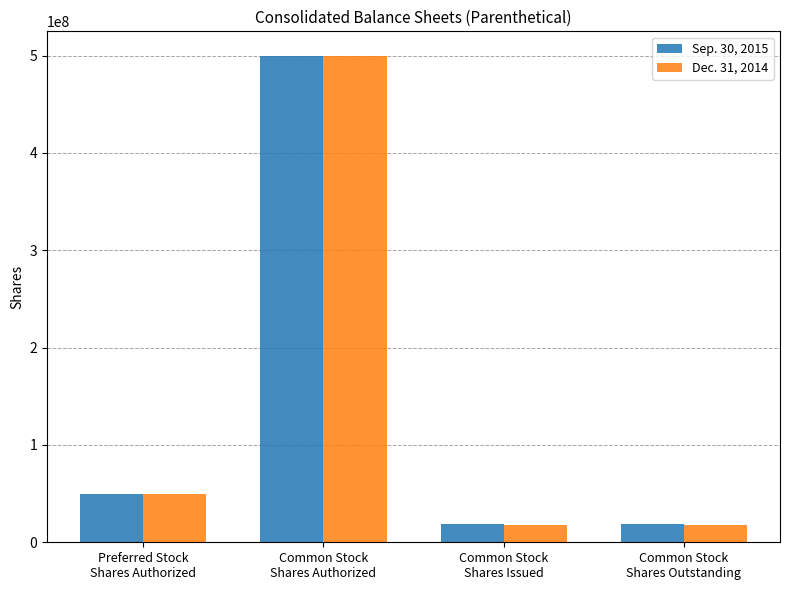

Reading left to right, what are all the values shown in this chart?

Sep. 30, 2015: Preferred Stock
Shares Authorized=50000000	Common Stock
Shares Authorized=500000000	Common Stock
Shares Issued=18523453	Common Stock
Shares Outstanding=18523453
Dec. 31, 2014: Preferred Stock
Shares Authorized=50000000	Common Stock
Shares Authorized=500000000	Common Stock
Shares Issued=18082874	Common Stock
Shares Outstanding=18082874